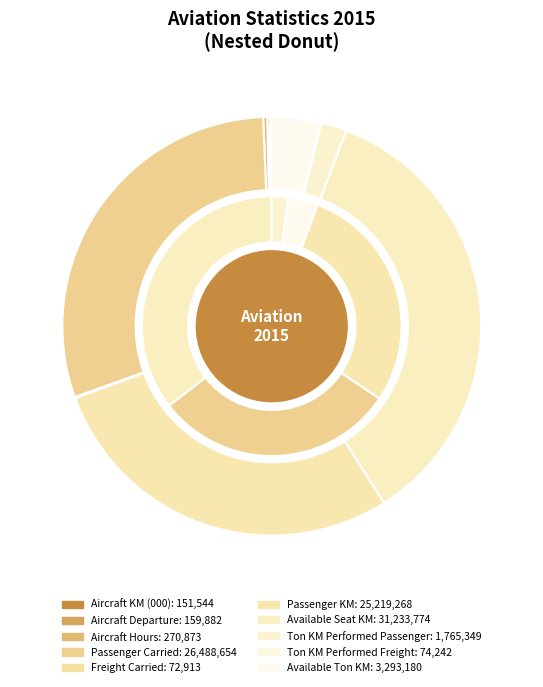

Rank the categories by value from highest to lowest.

Available Seat KM, Passenger Carried, Passenger KM, Available Ton KM, Ton KM Performed Passenger, Aircraft Hours, Aircraft Departure, Aircraft KM (000), Ton KM Performed Freight, Freight Carried